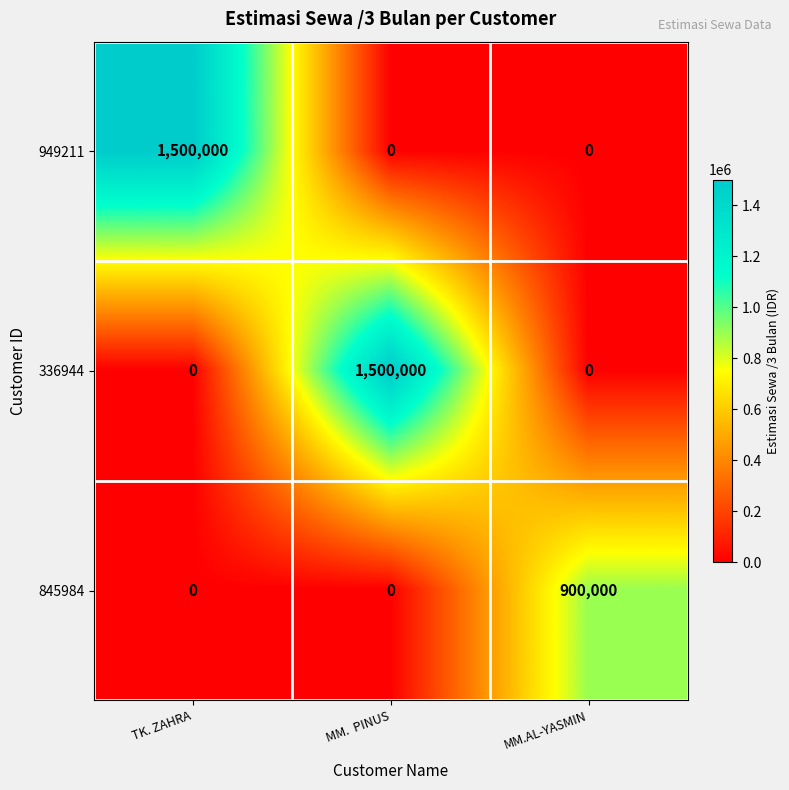

What is the highest value of the 845984 series?

900000